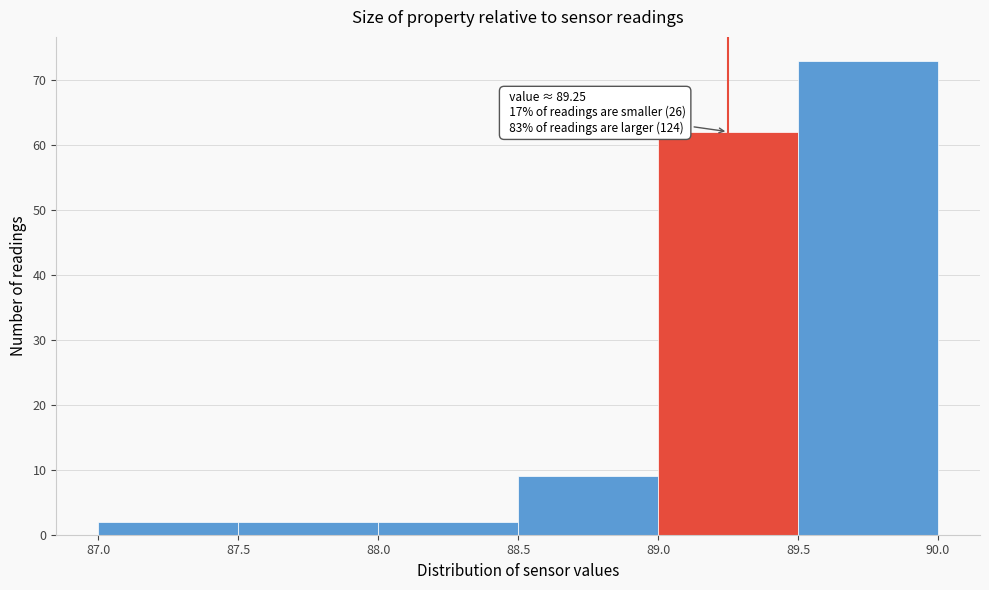

Over which range of the x-axis is the bar tallest?

89.5 to 90.0